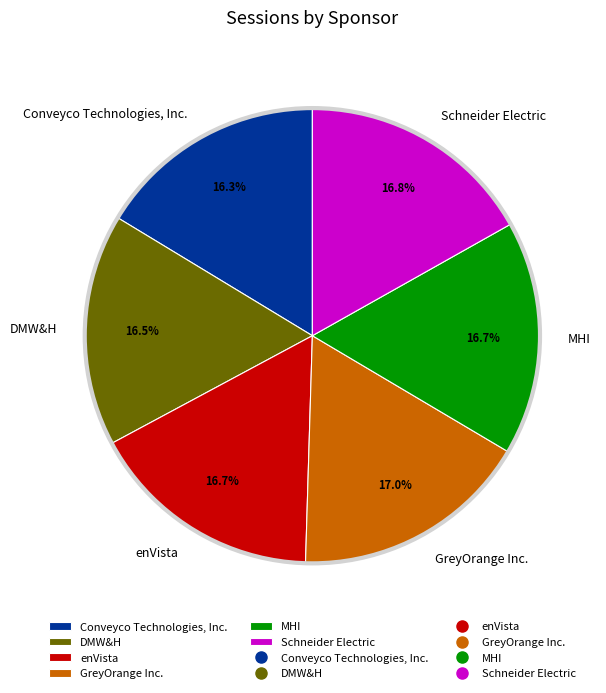

How many slices are in this pie chart?

6